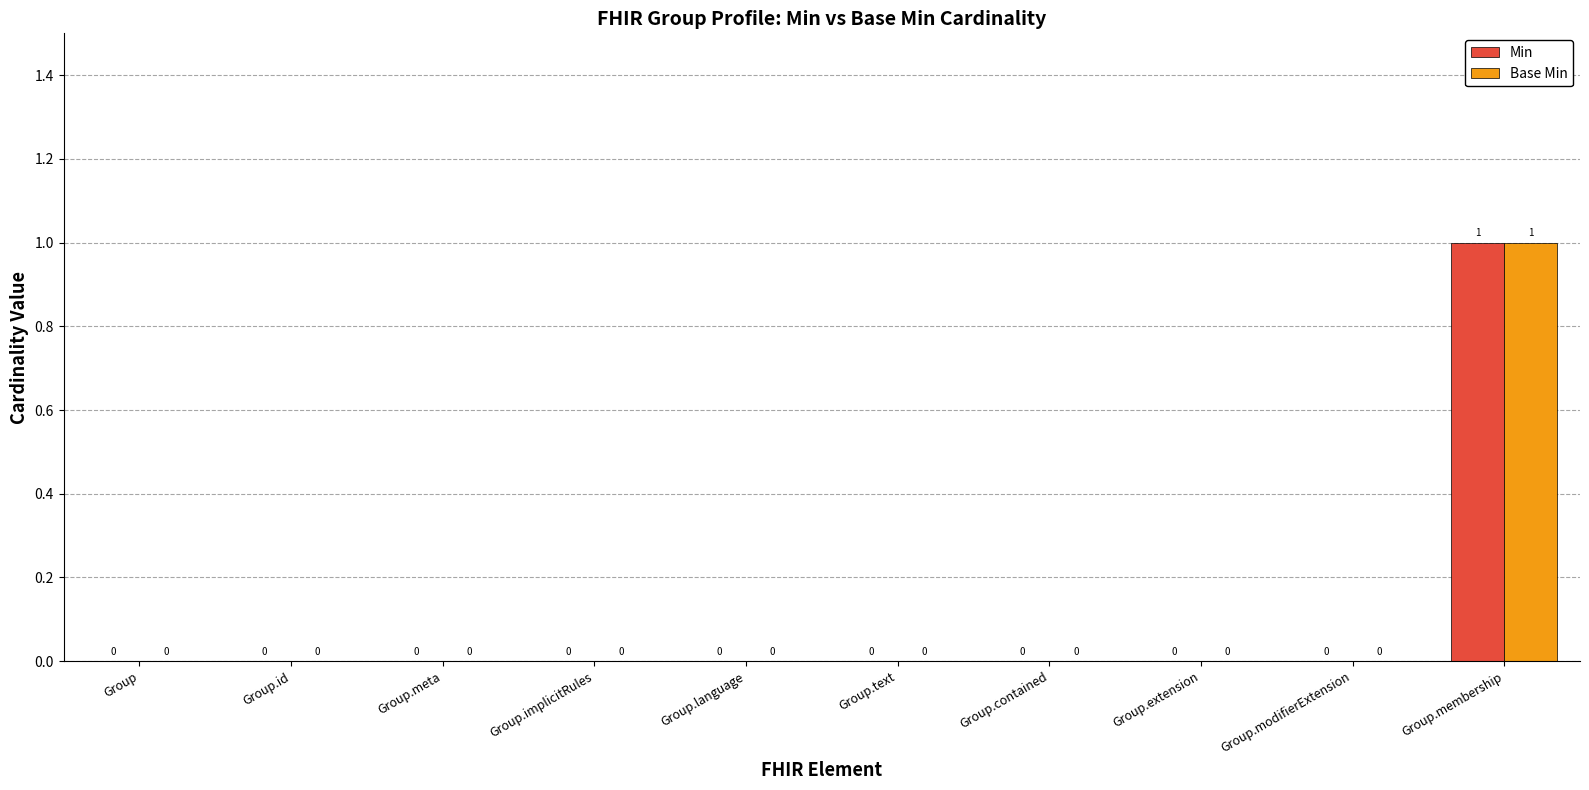

True or false: Base Min has a value of 0 at Group.text.

True